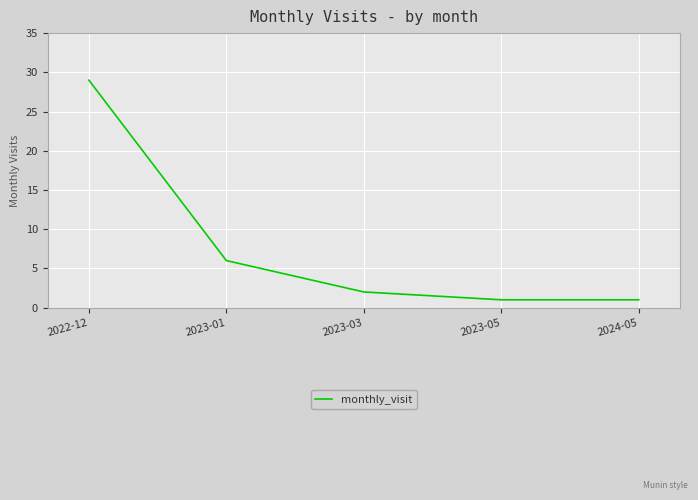

True or false: the data has more than 0 interior local peaks.

False